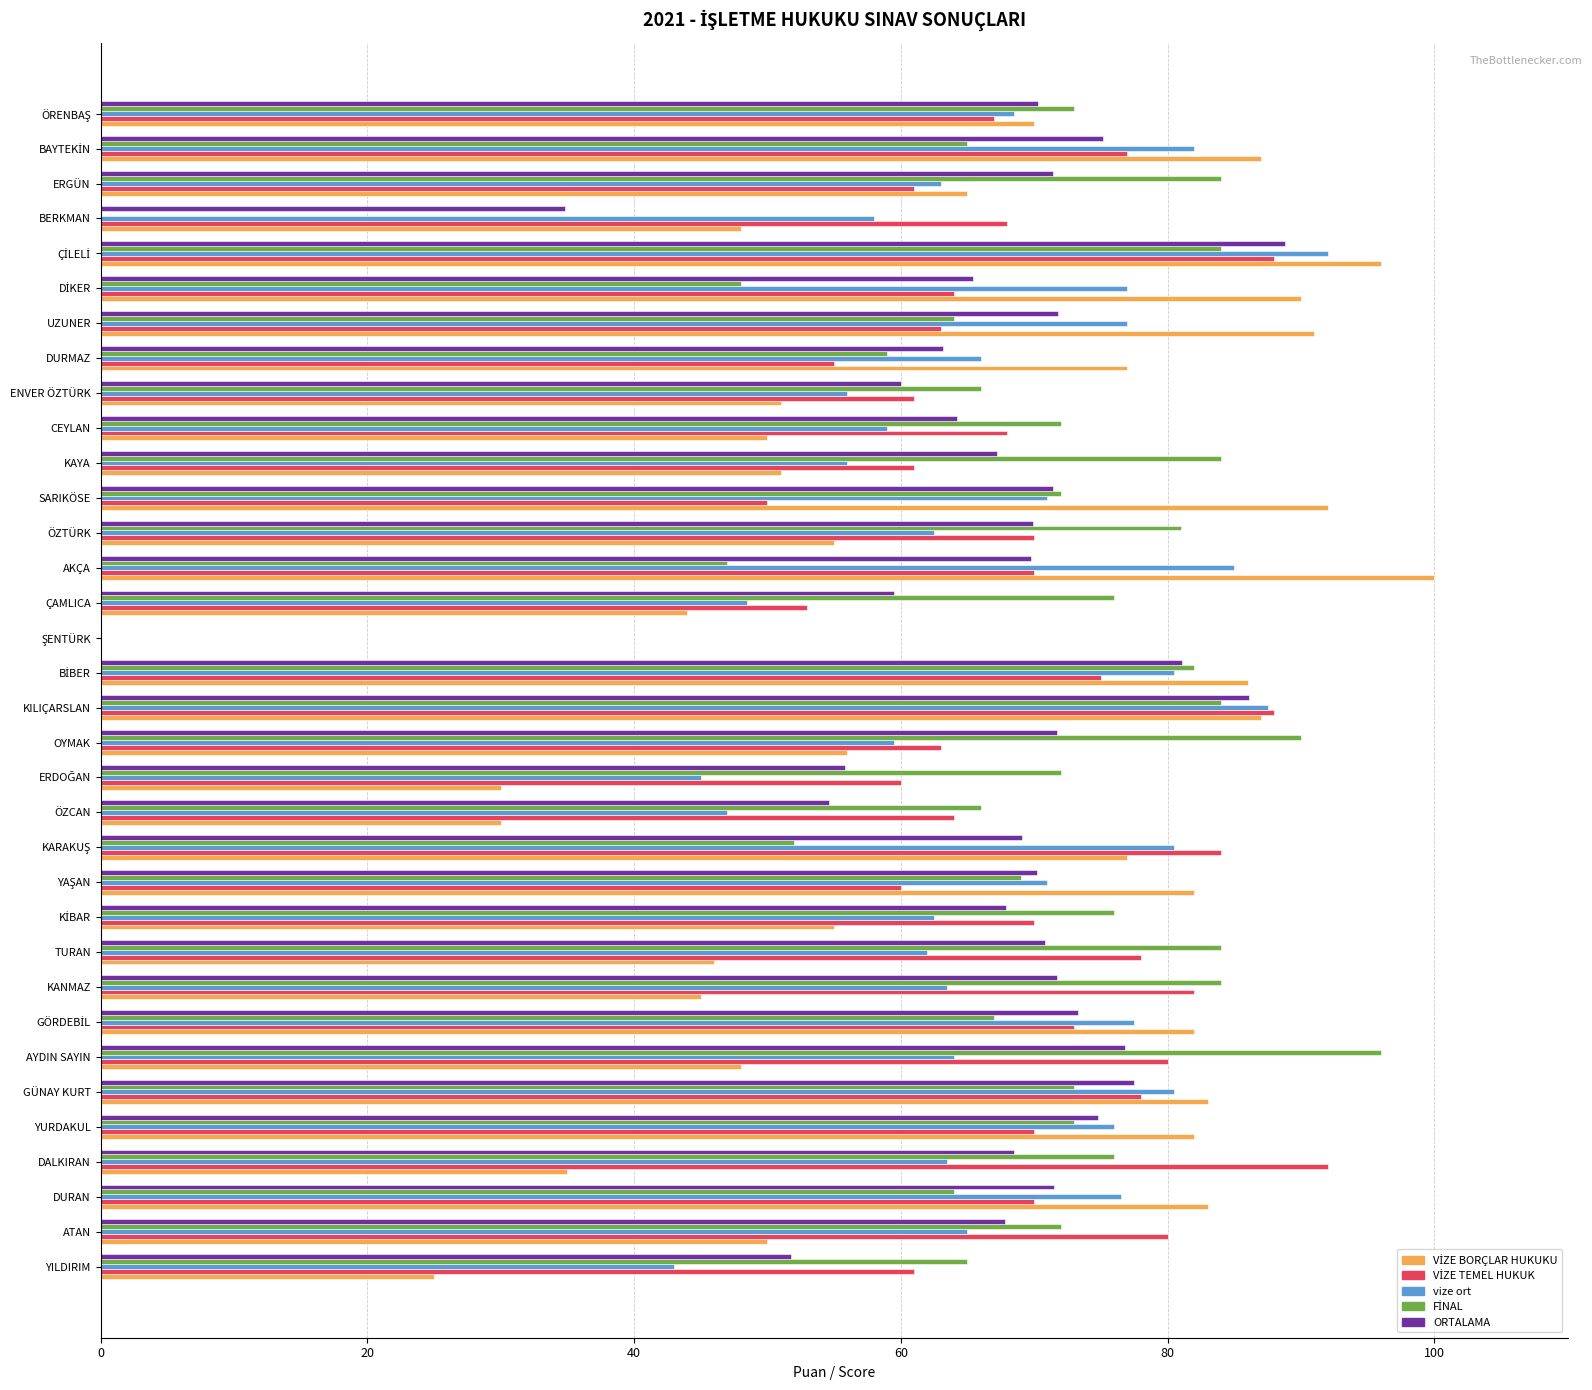

What value does the vize ort series have at CEYLAN?

59.0